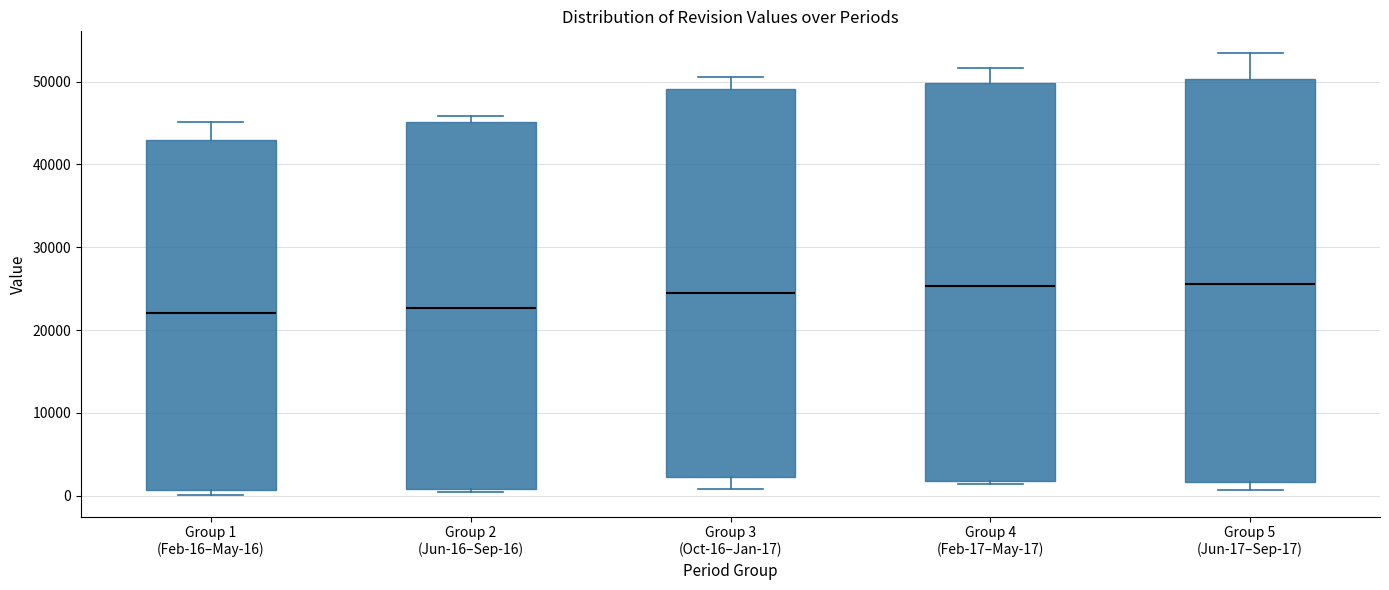

Reading left to right, transcribe this box plot: for each box, give where its median line is, the range the box spans, and where its two whiskers end, as read against the y-axis. The values are not printed on the chart, so give them approximately, as read against the axis.

Group 1 (Feb-16–May-16): median 22000, box 1000 to 43000, whiskers 0 to 45000
Group 2 (Jun-16–Sep-16): median 23000, box 1000 to 45000, whiskers 0 to 46000
Group 3 (Oct-16–Jan-17): median 25000, box 2000 to 49000, whiskers 1000 to 51000
Group 4 (Feb-17–May-17): median 25000, box 2000 to 50000, whiskers 1000 to 52000
Group 5 (Jun-17–Sep-17): median 26000, box 2000 to 50000, whiskers 1000 to 53000